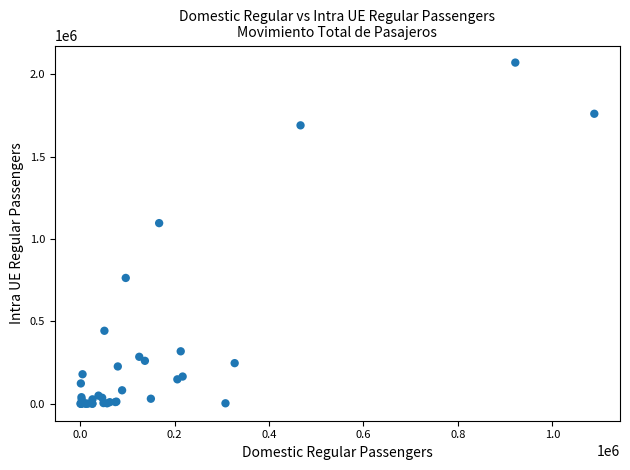

What Y value in the scatter plot is closest to 1036027?

1096798